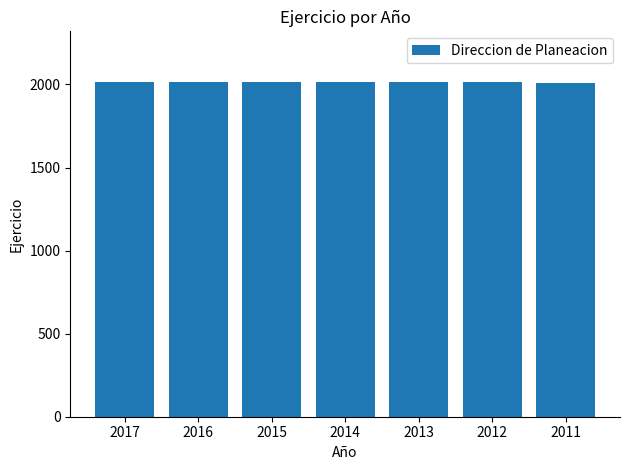

Count the values in the range 2012 to 2016.

5